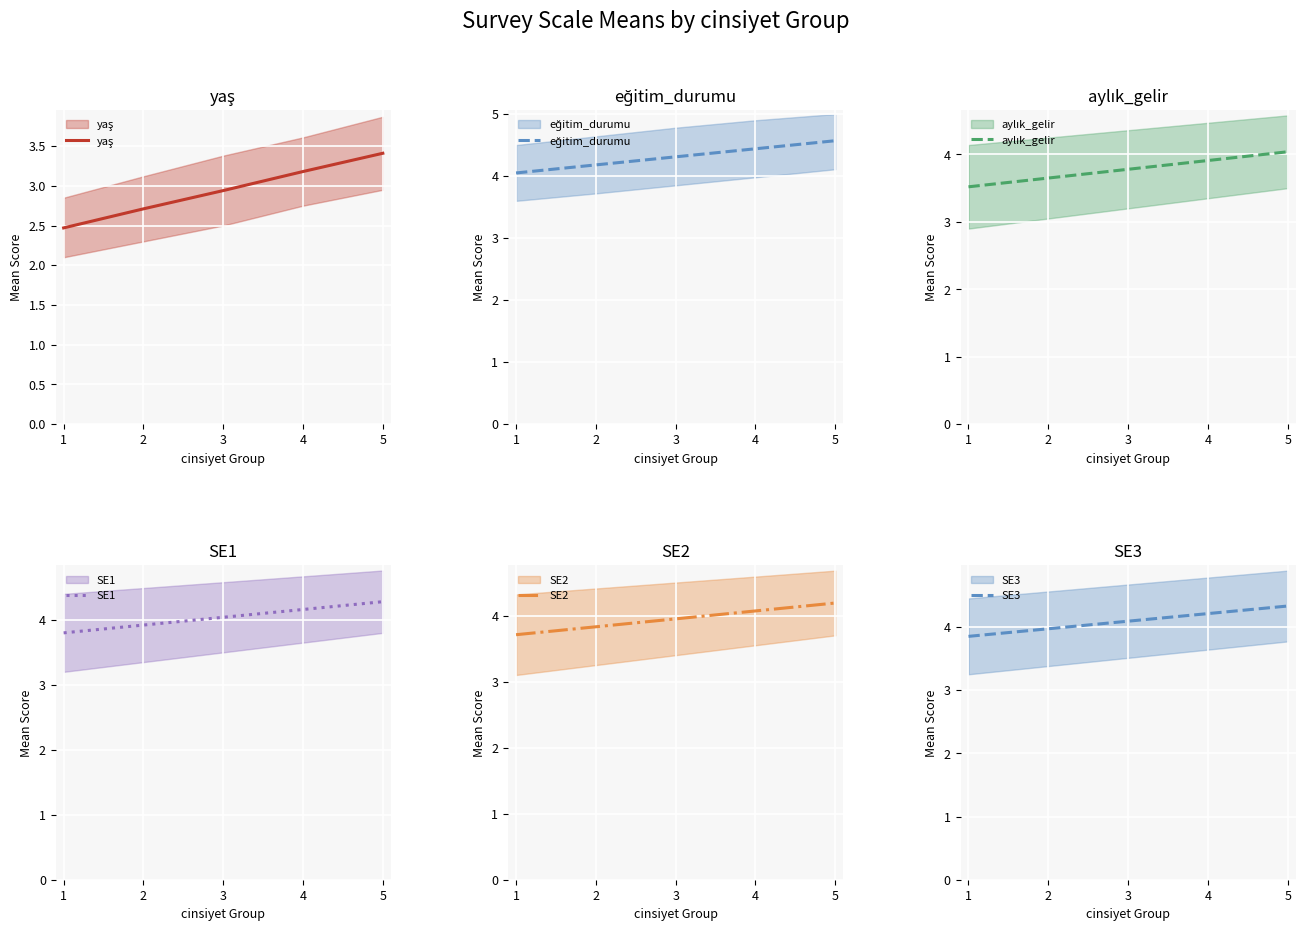

What is the total value across all series at 1?

21.4